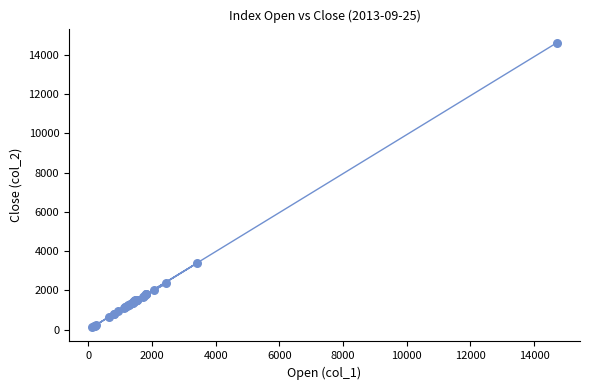

What Y value in the scatter plot is closest to 7372?

3394.6